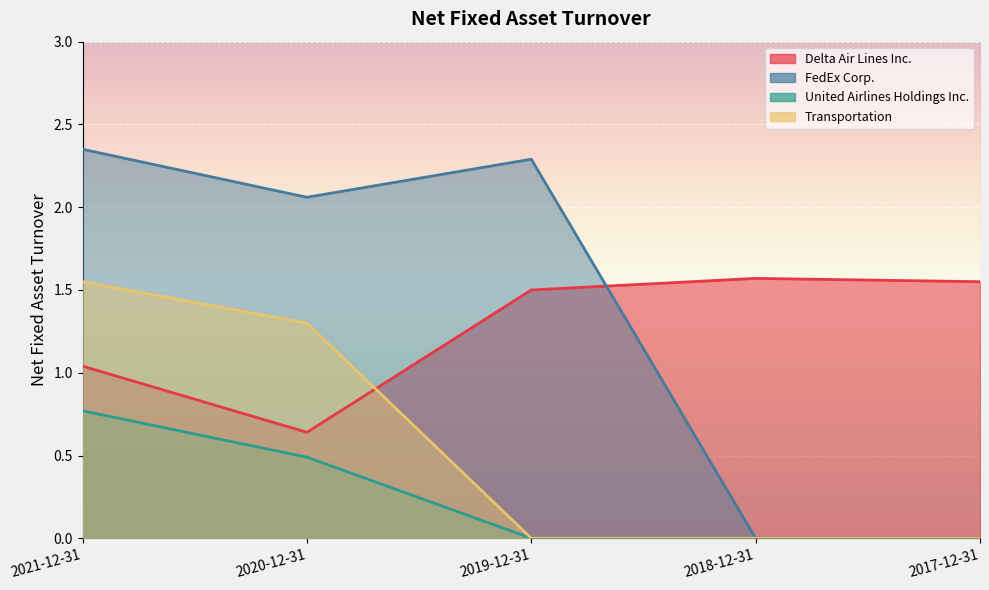

True or false: FedEx Corp. has more than 0 points higher than both neighbors.

True